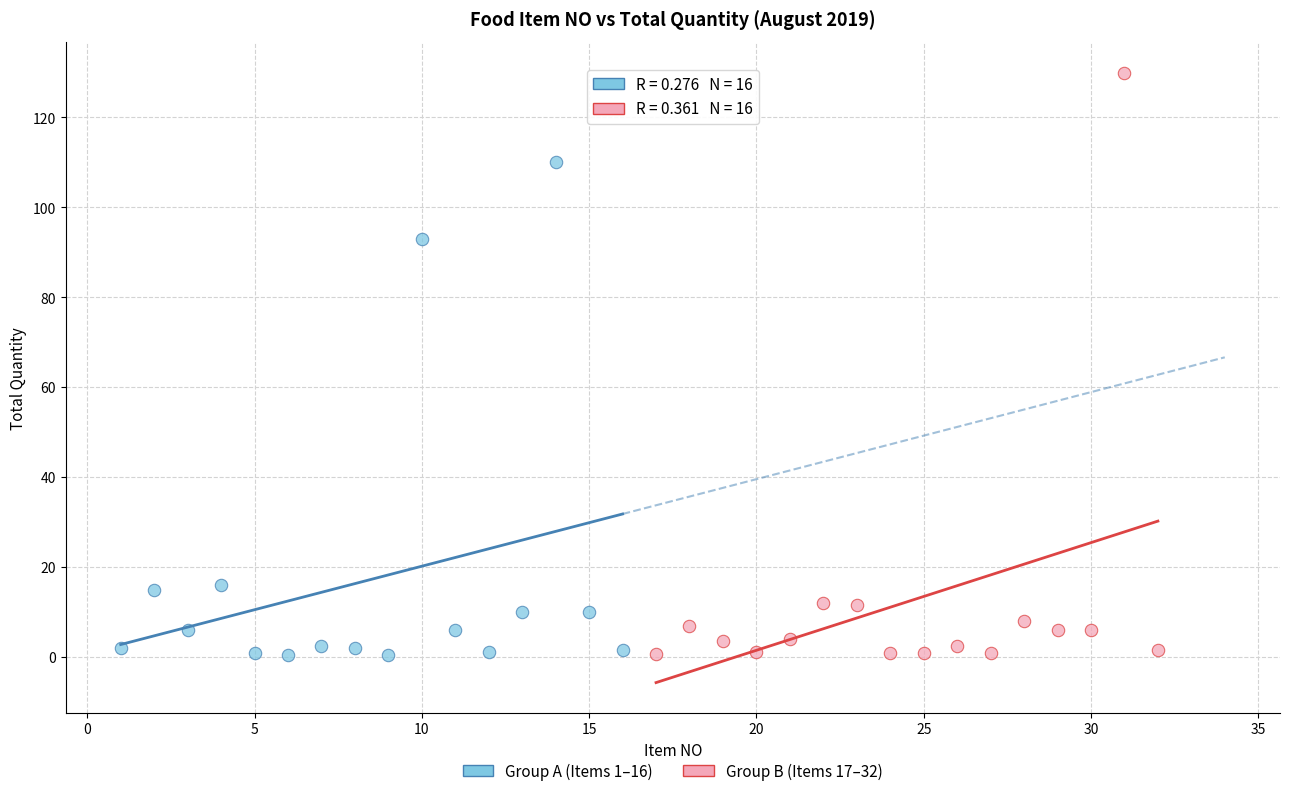

Which series has the largest Y range (max minus min)?

Group B (Items 17–32)